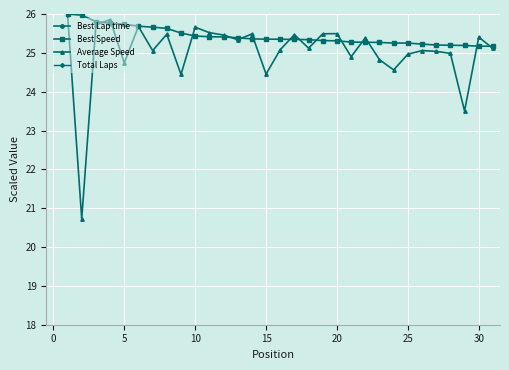

True or false: Average Speed has more than 2 interior local peaks.

True